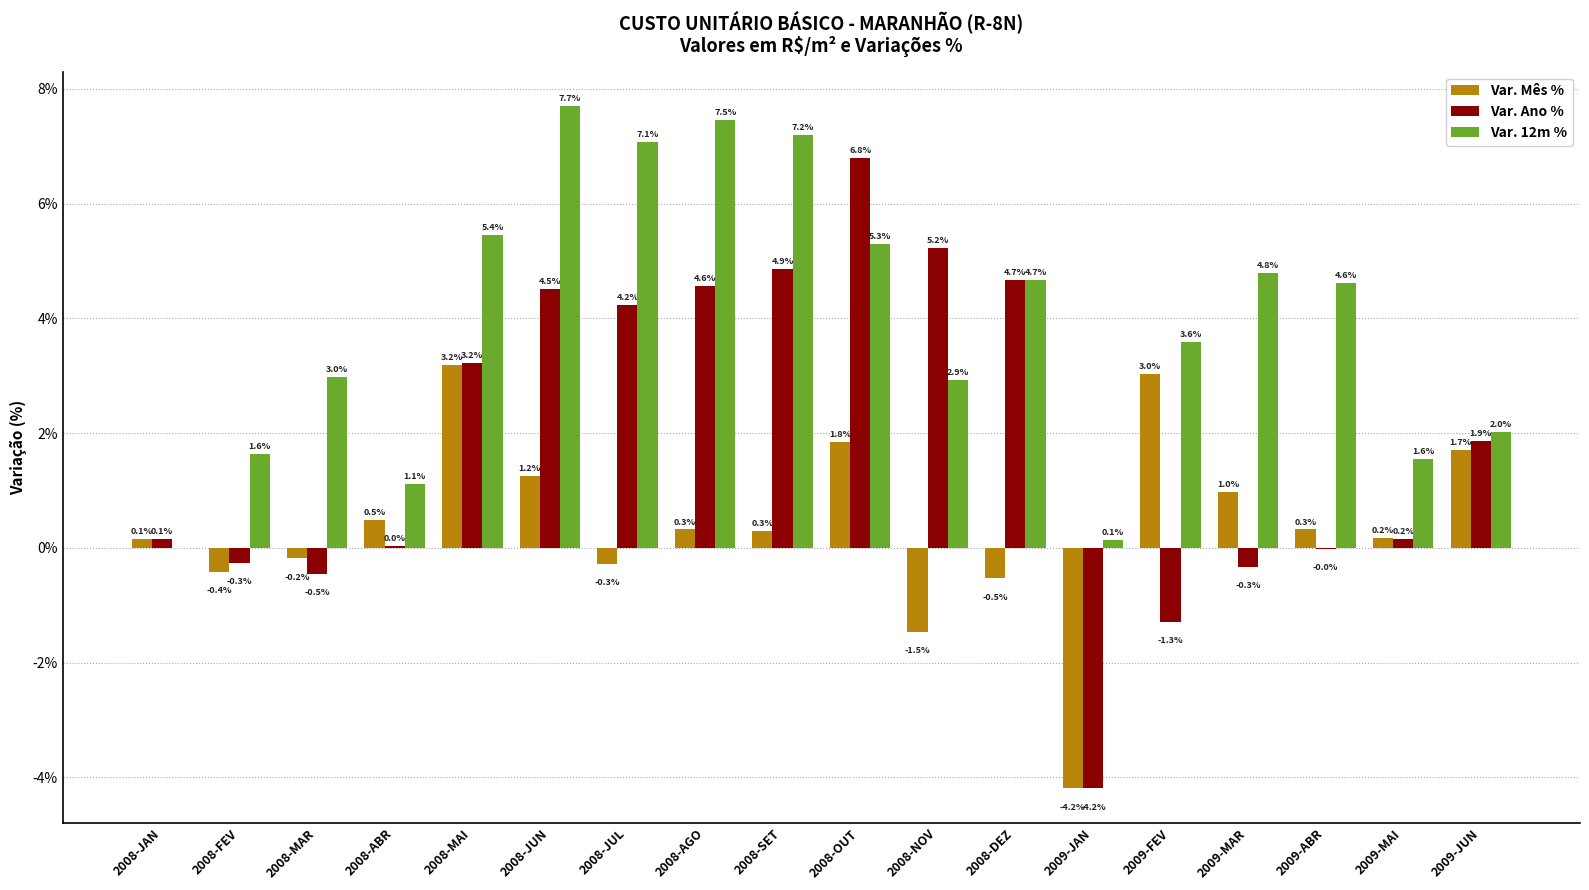

Which series changed the most between 2008-ABR and 2008-JUN?

Var. 12m %